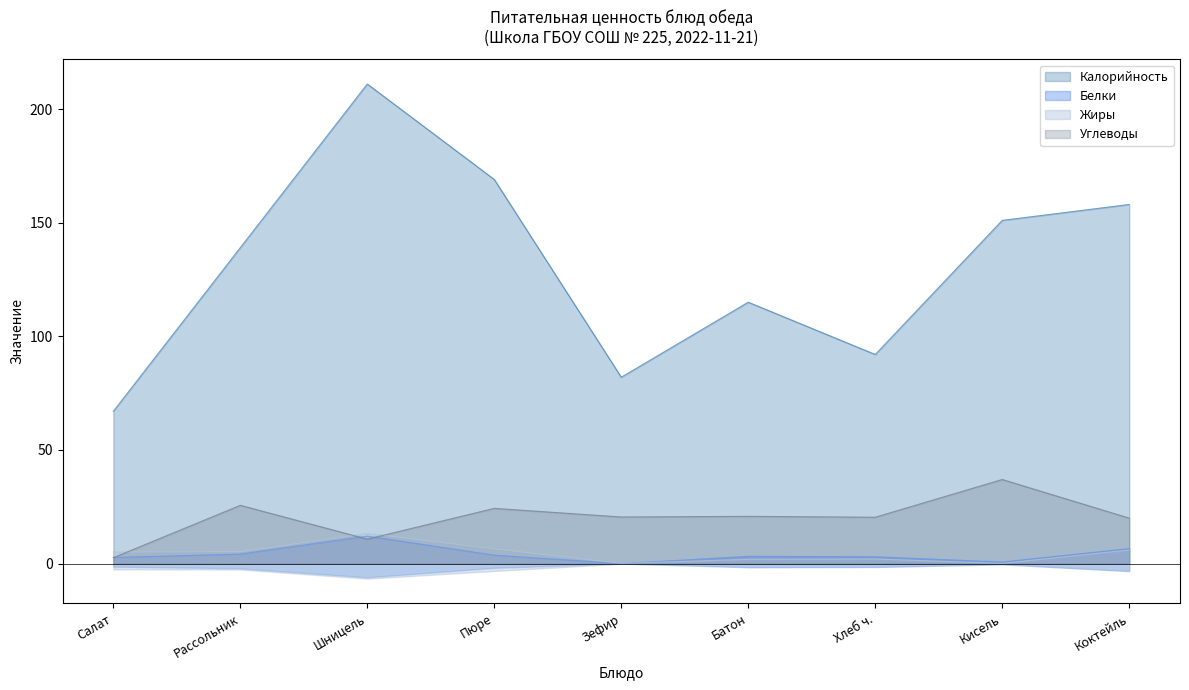

Does the chart display data point markers on the line(s)?

No